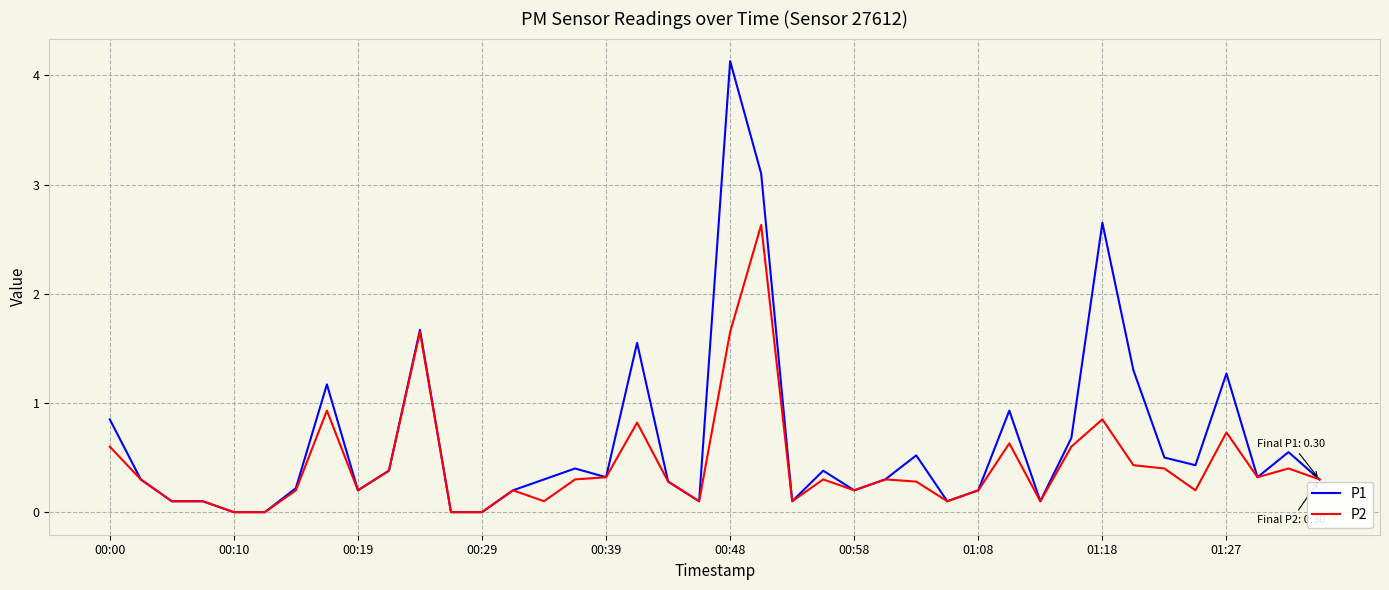

Rank the series by their average value, from highest to lowest.

P1, P2